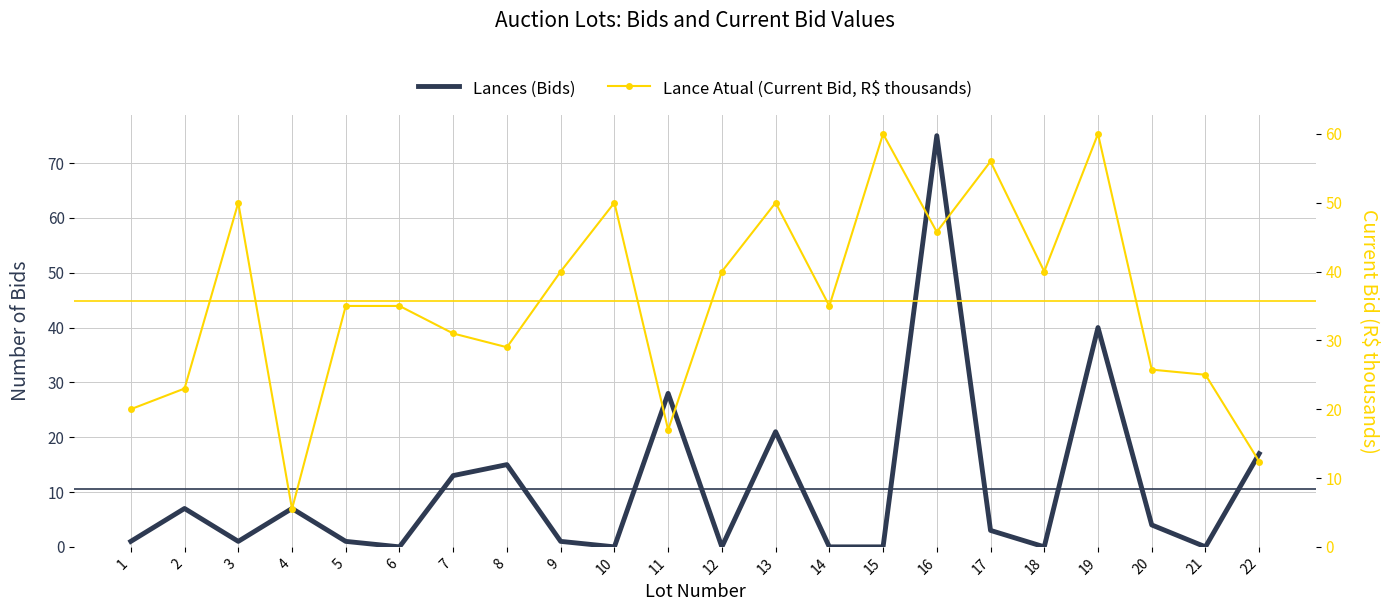

What is the maximum value for Lances (Bids)?

75.0